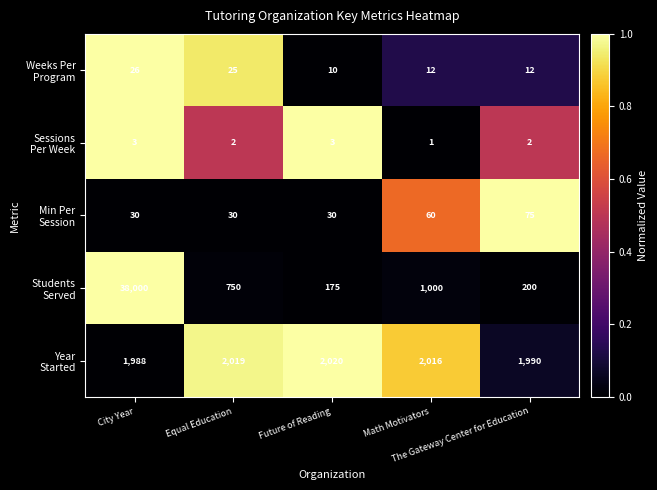

Which label corresponds to the largest value in the chart?

City Year